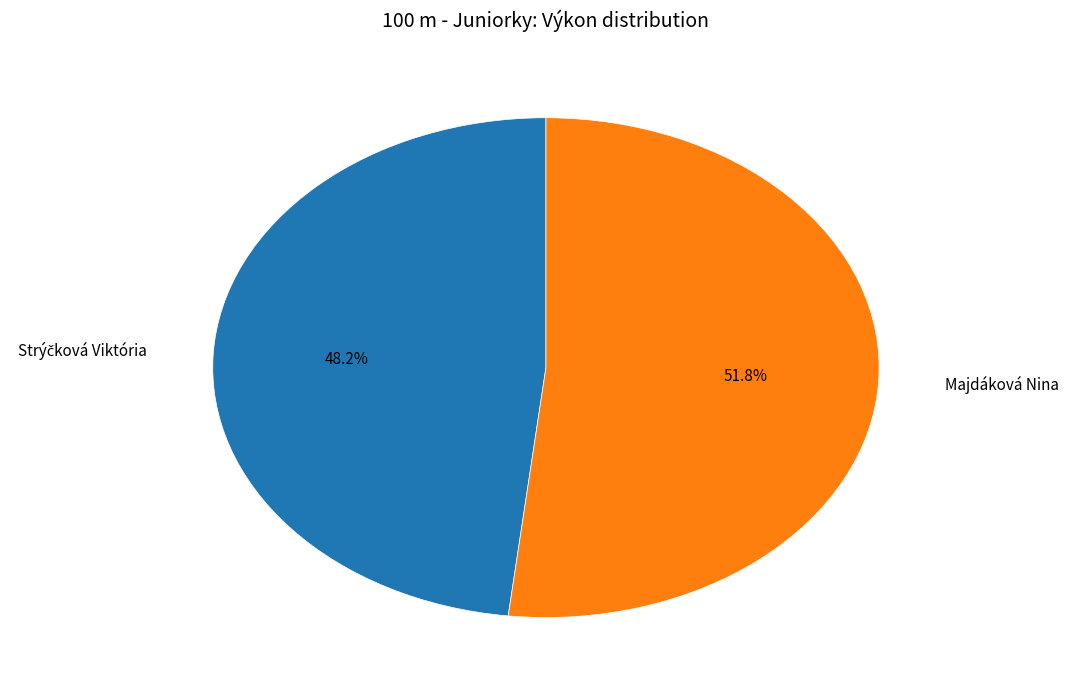

To the nearest percent, what is the average slice percentage?

50%